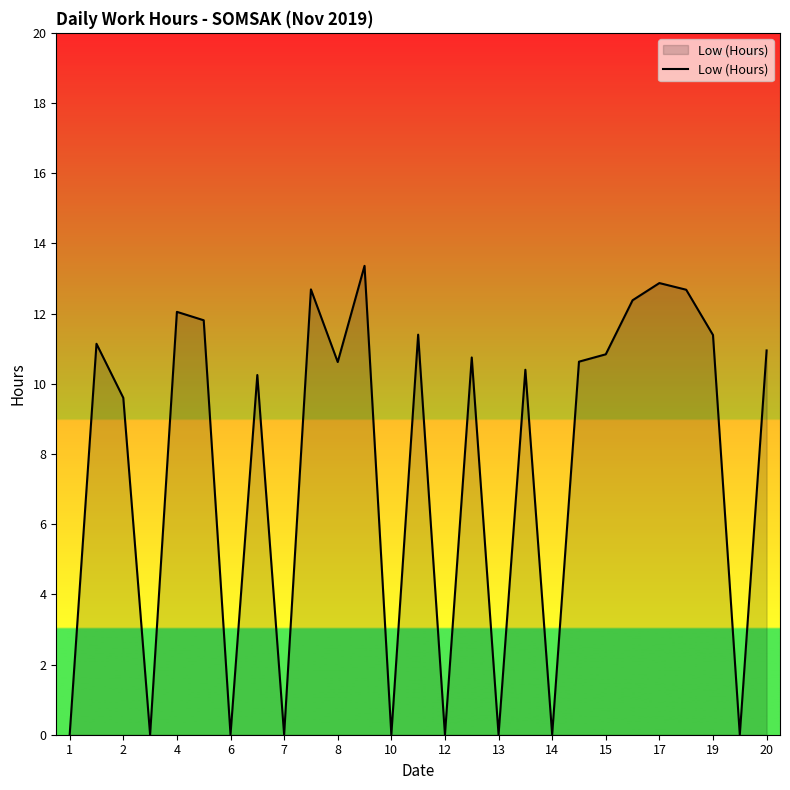

What is the difference between the maximum and minimum values?

13.4